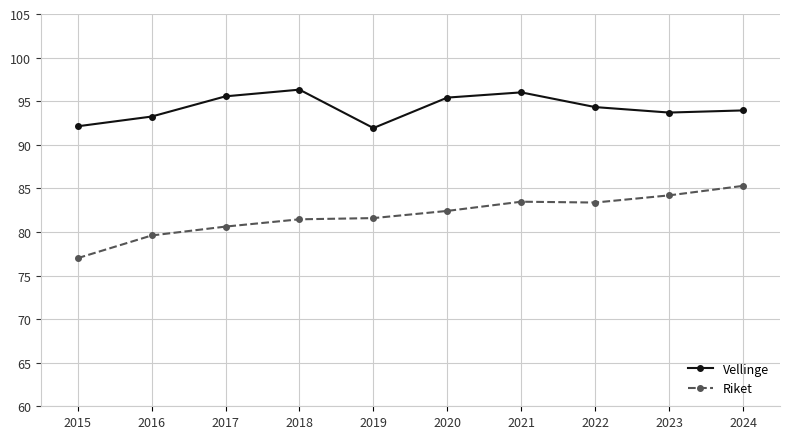

What is the sum of the Riket values at 2023 and 2018?

165.6